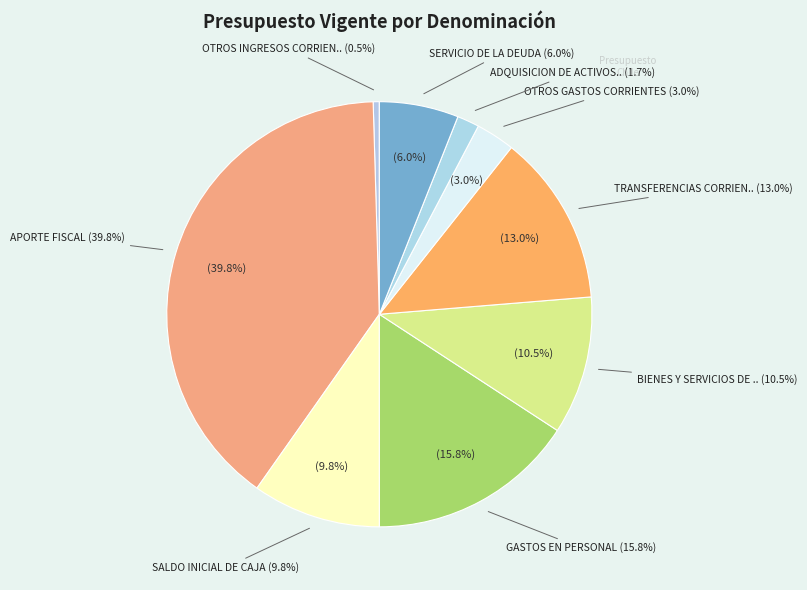

What is the total percentage of TRANSFERENCIAS CORRIENTES and SALDO INICIAL DE CAJA?

22.8%